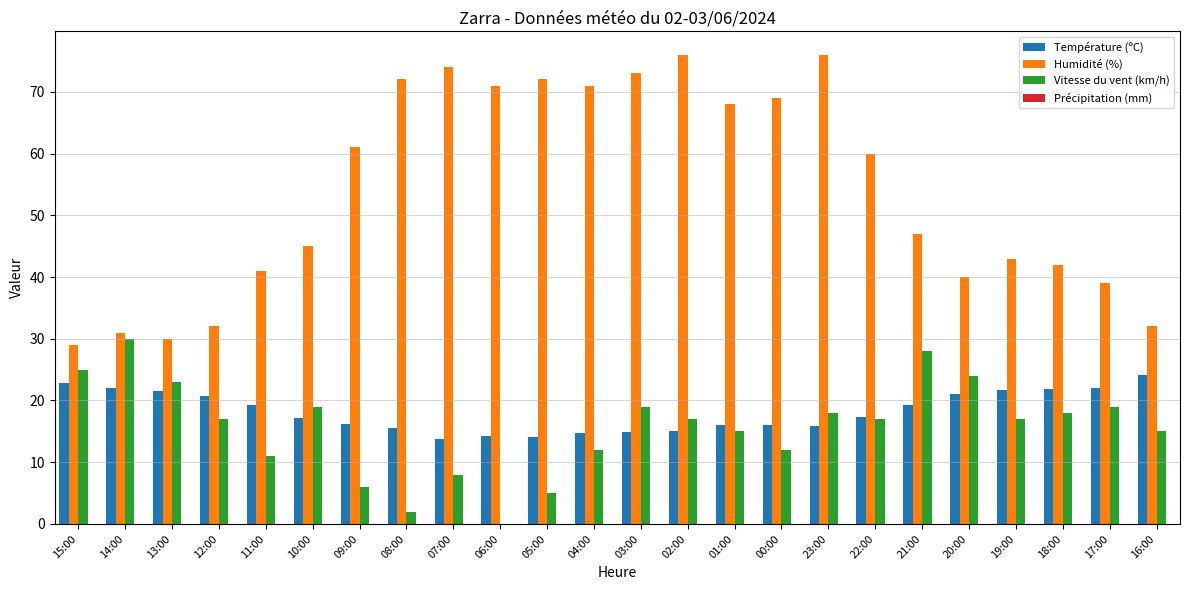

Is the value of Humidité (%) at 00:00 greater than the value of Température (ºC) at 05:00?

Yes